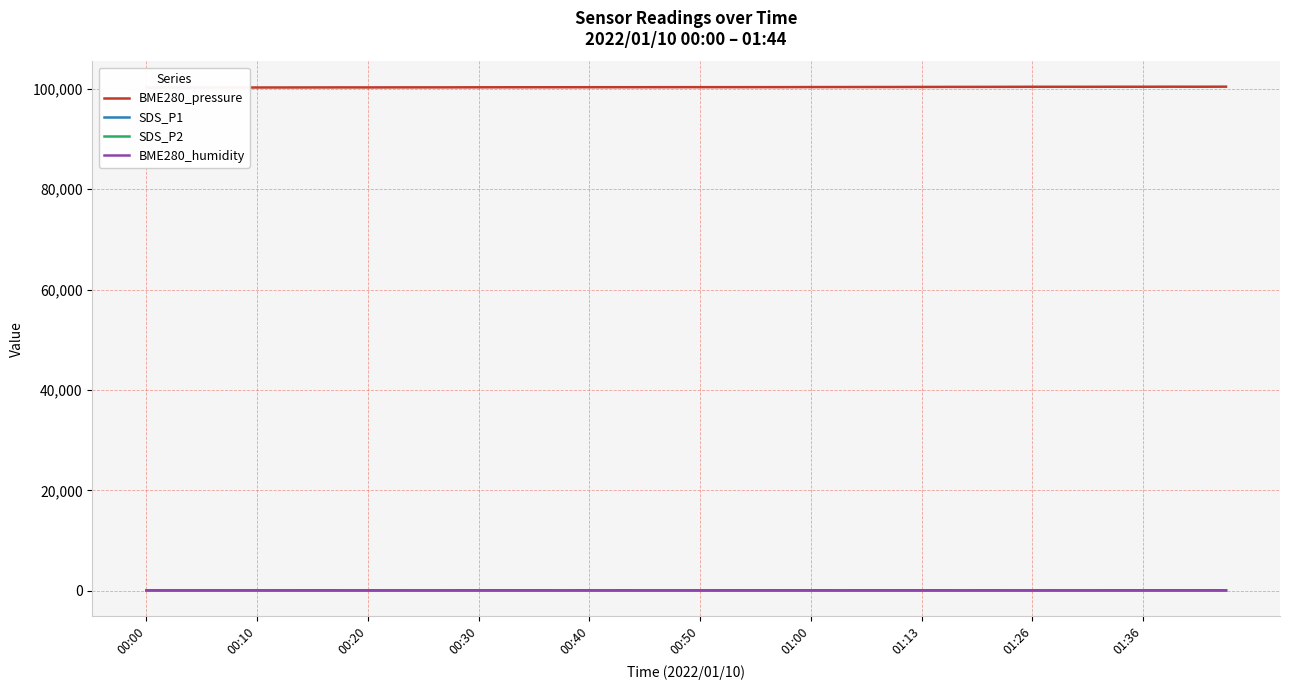

What is the value of the BME280_humidity point at the 16th from the left?

78.8